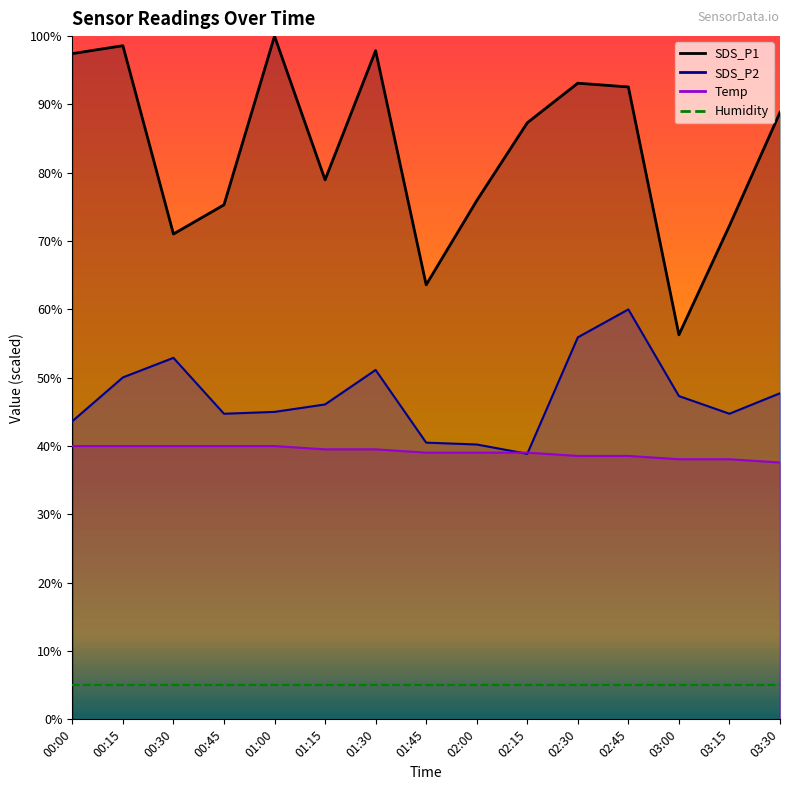

What is the maximum value for Temp line?

40.0